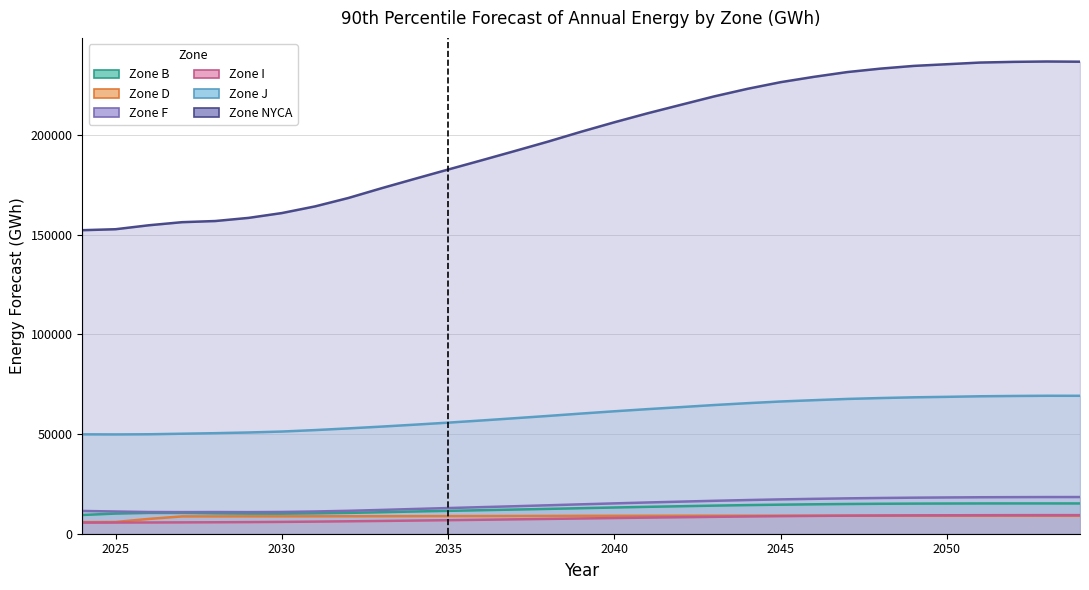

At which label does F first exceed 14737?

2040